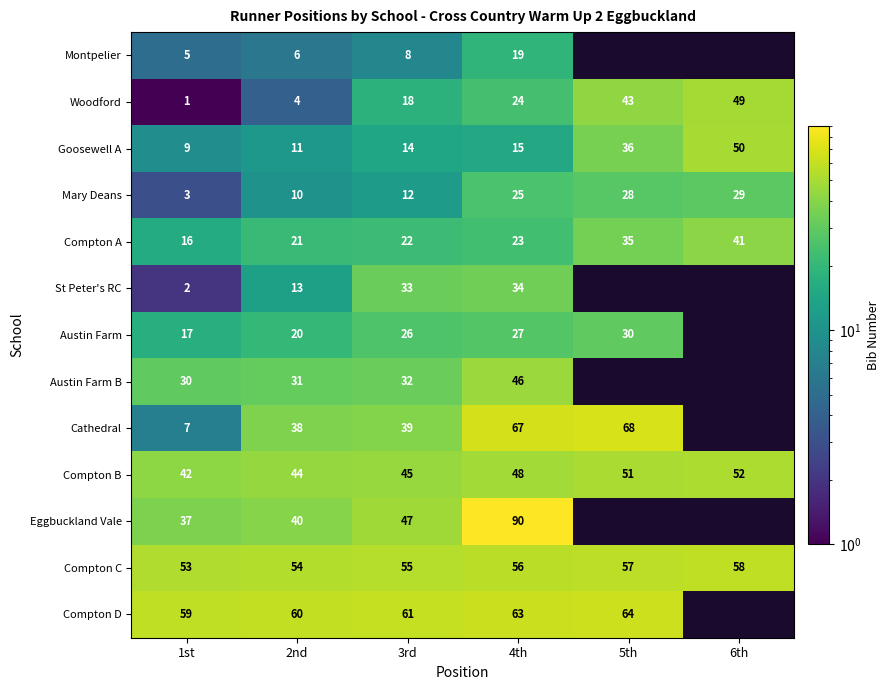

The Montpelier series shows 8 at 3rd. True or false?

True